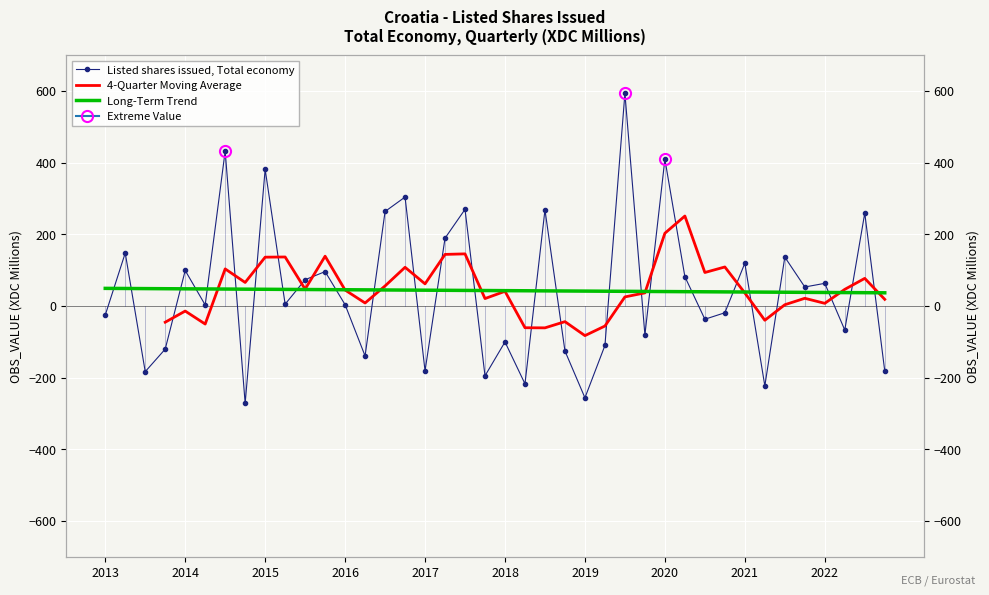

Between 2022-Q3 and 2017-Q1, which is larger?

2022-Q3